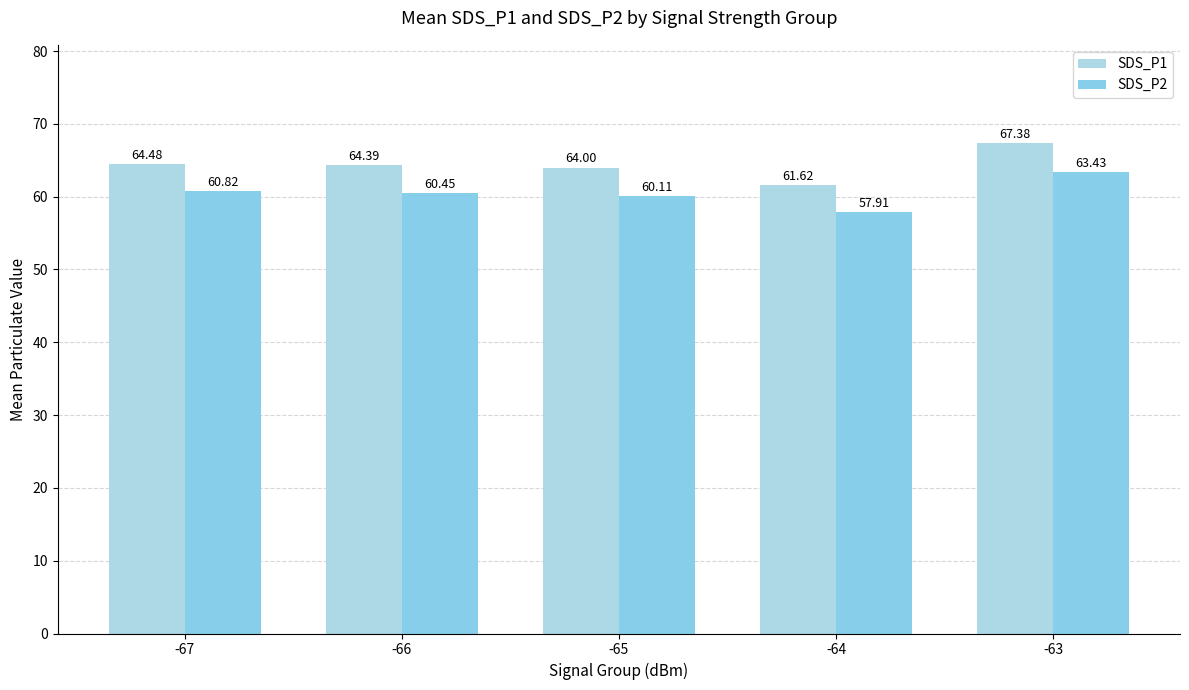

What is the value of the SDS_P1 bar at the 4th from the left?

61.6